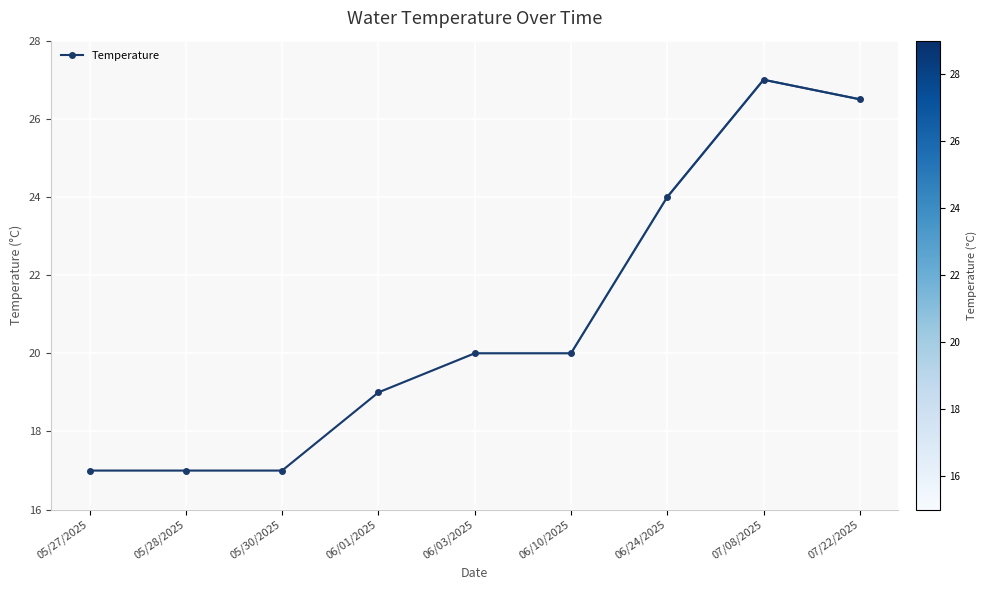

The value at 05/28/2025 is 17.0. True or false?

True